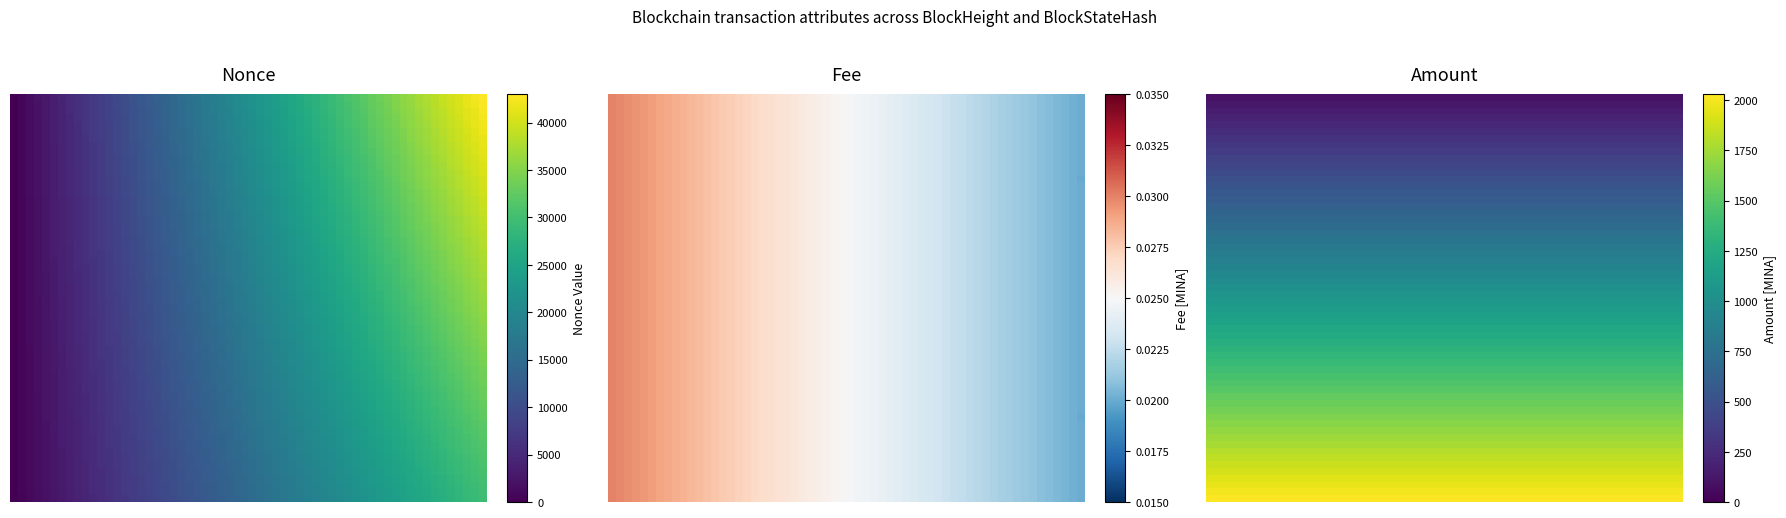

The value of 80886 at 2 is 16609. True or false?

False